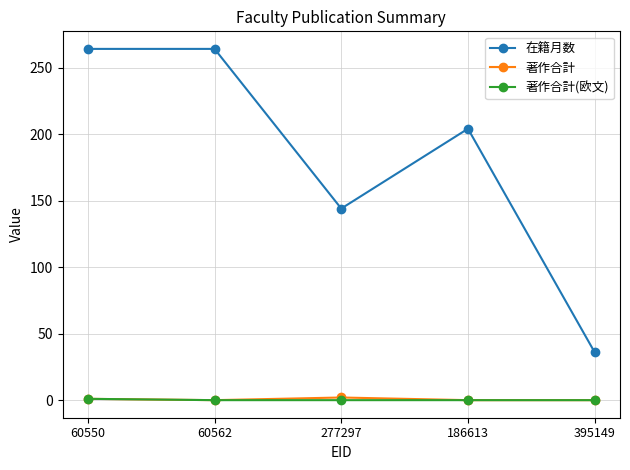

The value of 在籍月数 at 60550 is 264. True or false?

True